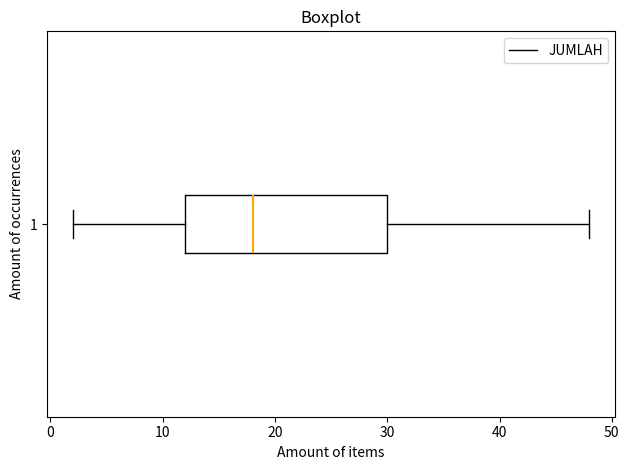

Read this box plot against the x-axis: the position of the median line, the range covered by the box, and the ends of both whiskers. The values are not printed on the chart, so give them approximately, as read against the axis.

median 18, box 12 to 30, whiskers 2 to 48